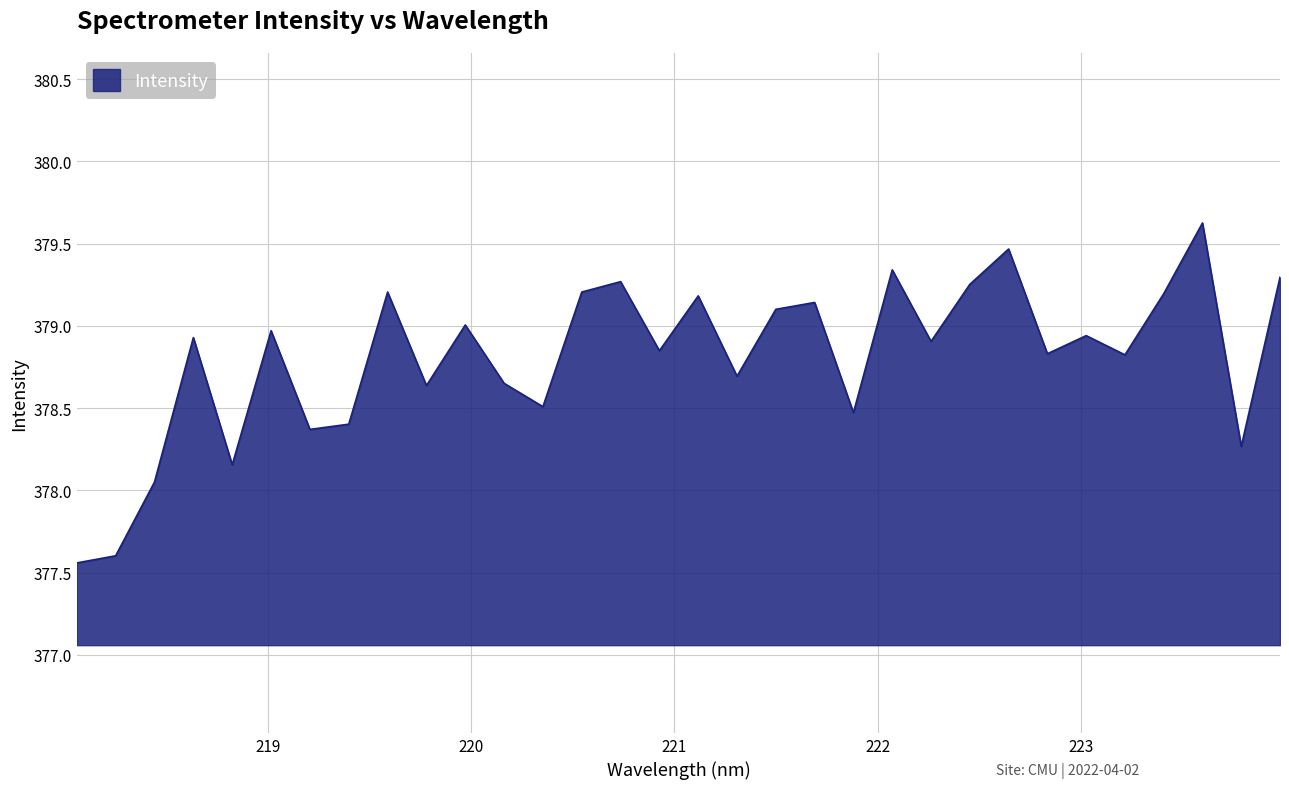

What is the maximum value shown in the chart?

379.6